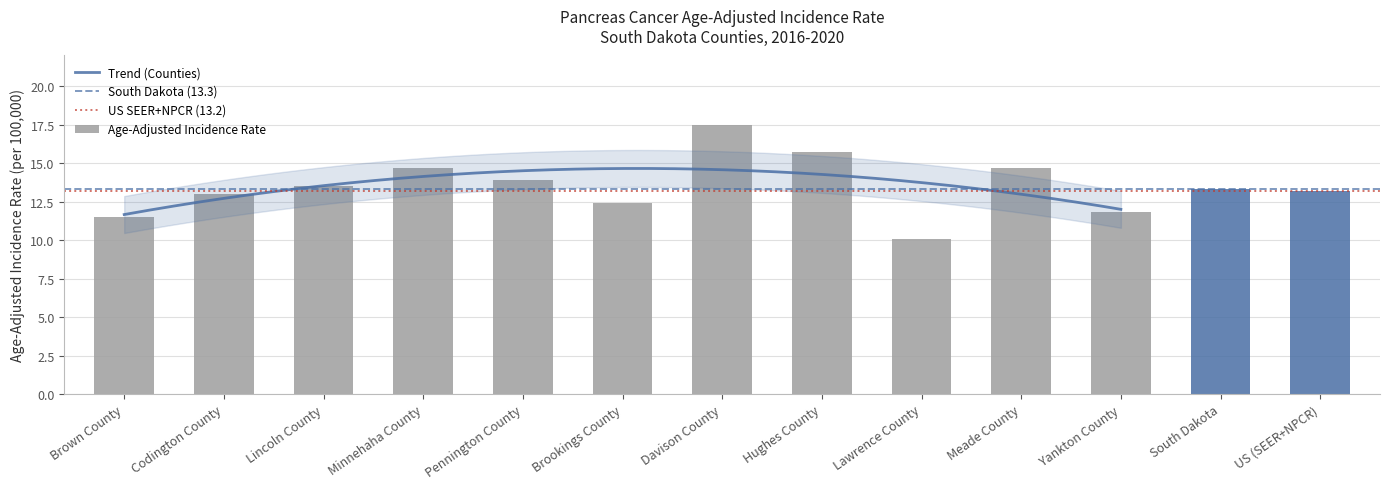

True or false: the data shows 20.6 at Lincoln County.

False